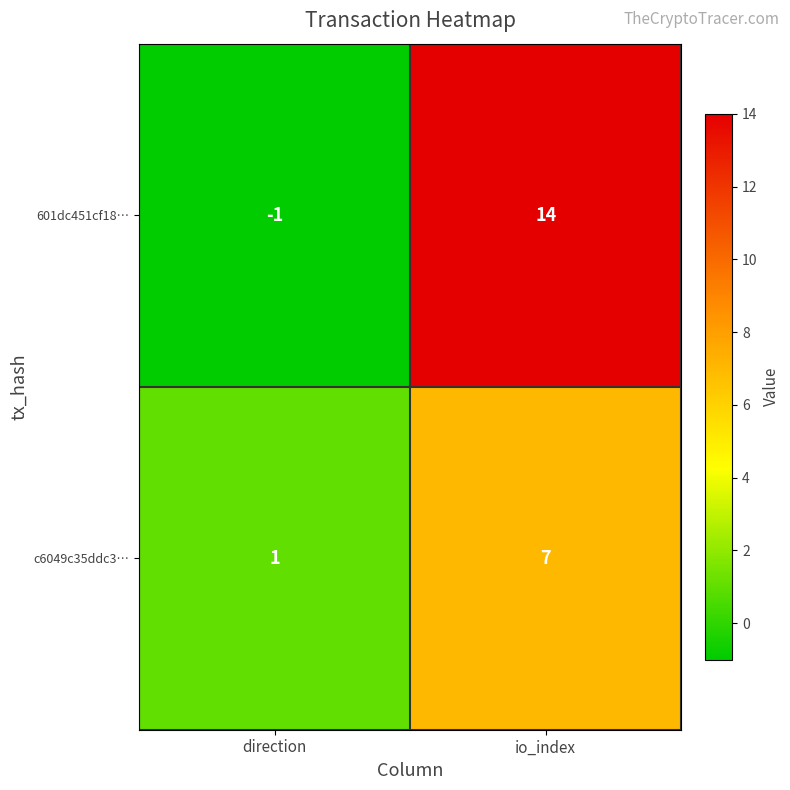

What is the sum of all 601dc451cf18… values?

13